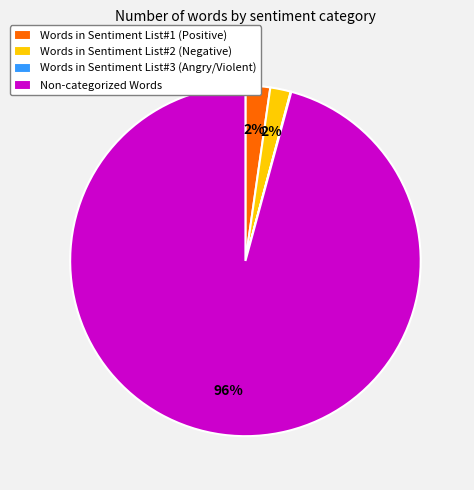

To the nearest percent, what is the combined percentage of Words in Sentiment List#1 (Positive) and Words in Sentiment List#2 (Negative)?

4%